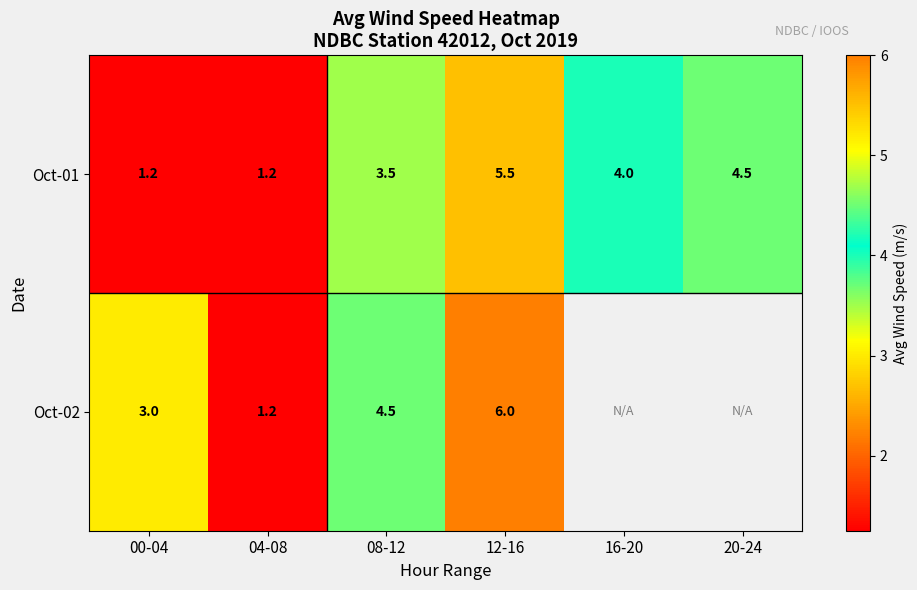

Which has a higher value, 08-12 or 00-04?

08-12